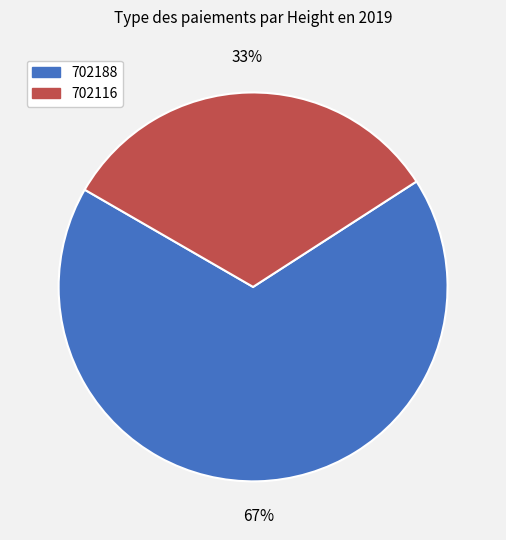

Is 702116 the majority of the pie?

No